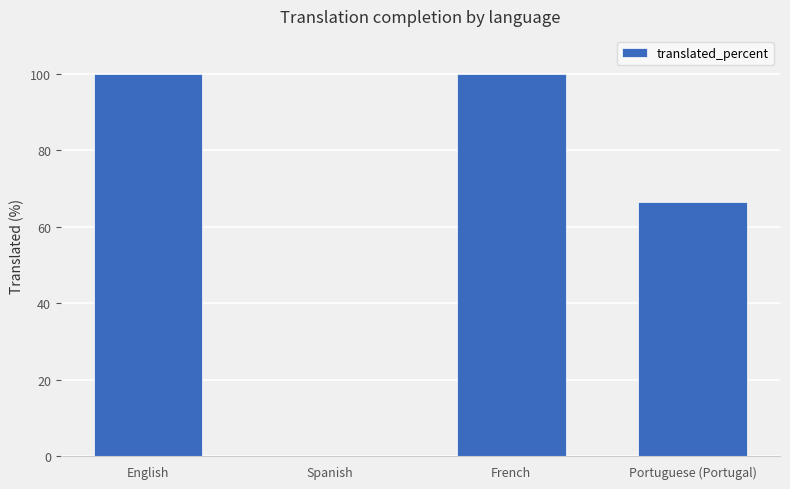

What is the greatest value displayed?

100.0